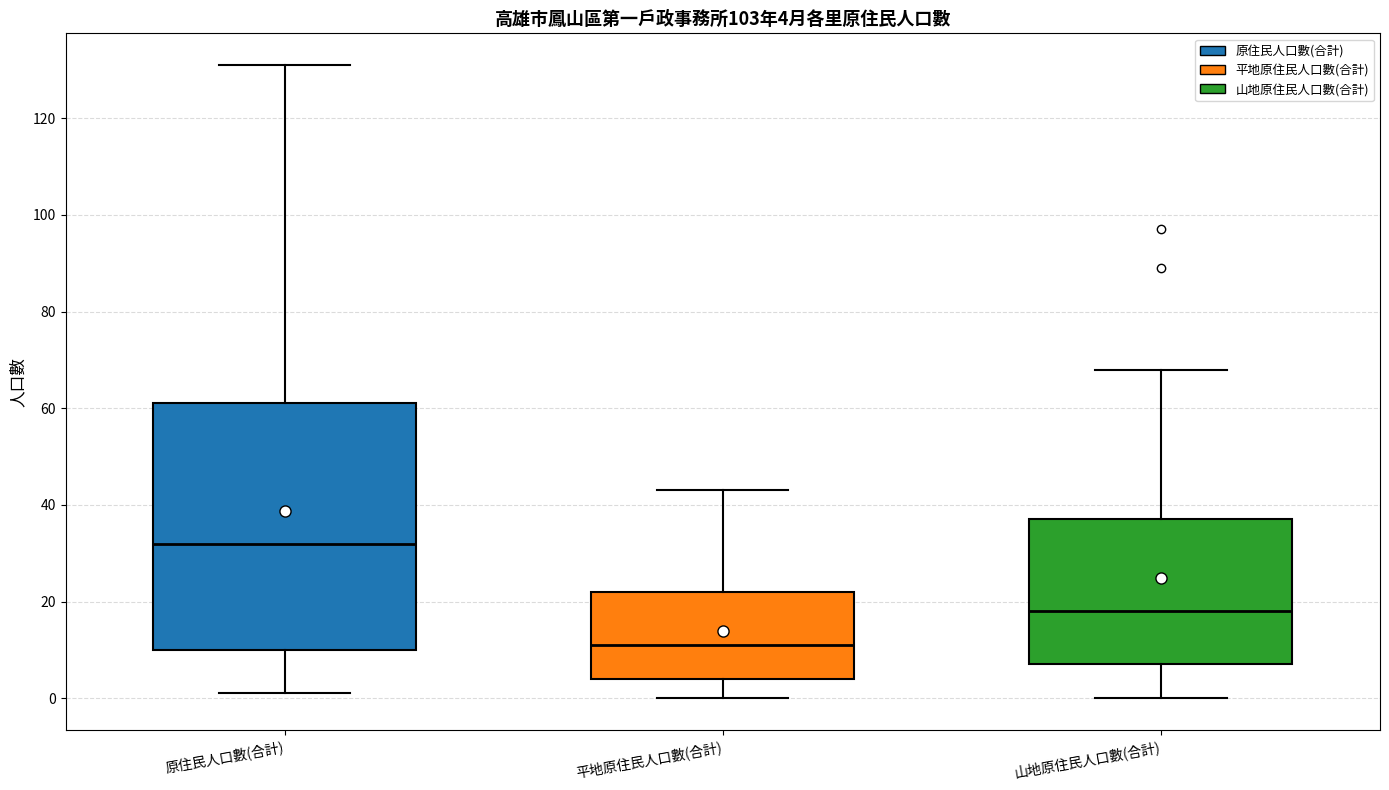

Which box's median line is the highest?

原住民人口數(合計)